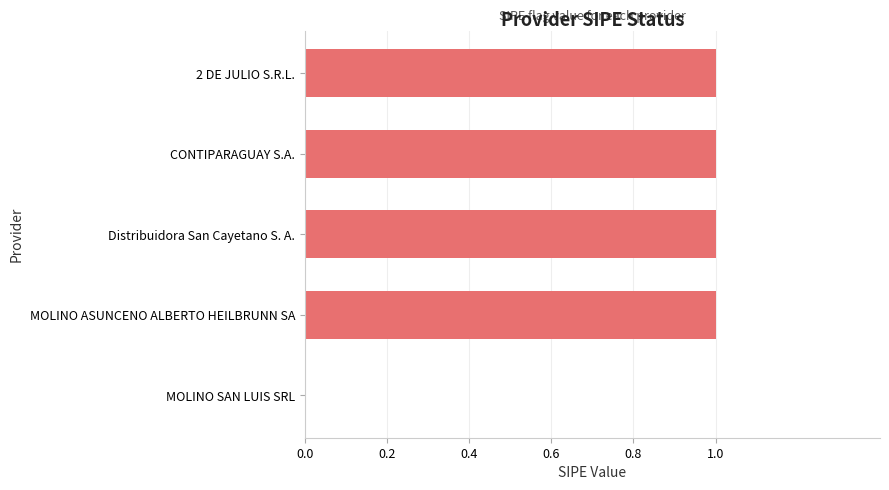

Which has a higher value, MOLINO SAN LUIS SRL or MOLINO ASUNCENO ALBERTO HEILBRUNN SA?

MOLINO ASUNCENO ALBERTO HEILBRUNN SA